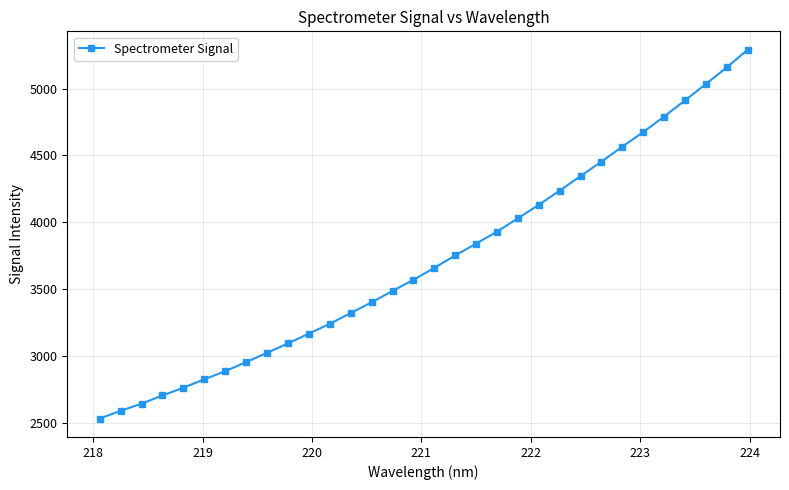

What is the maximum value shown in the chart?

5289.8